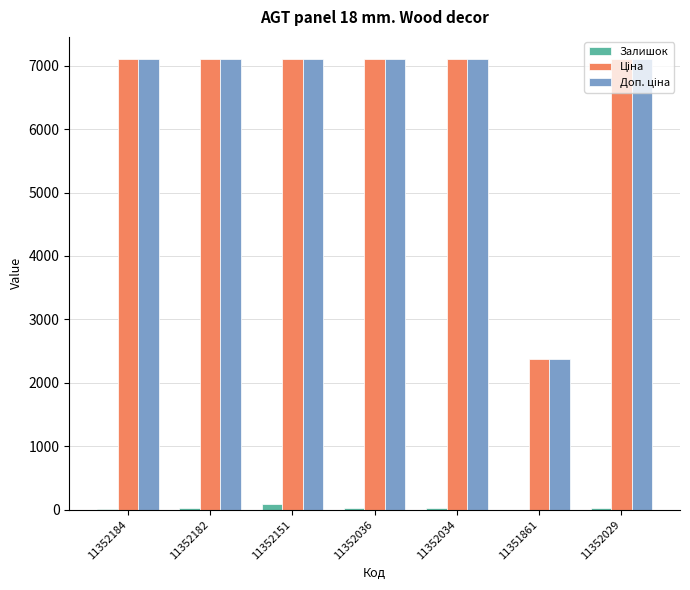

How many categories are shown in the chart?

7